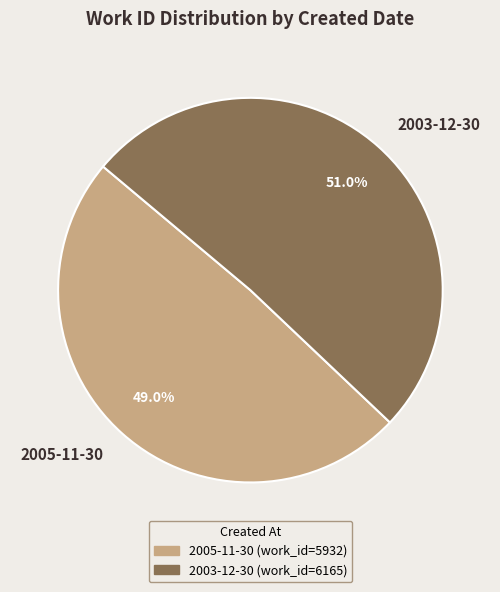

Rank the categories by value from lowest to highest.

2005-11-30, 2003-12-30